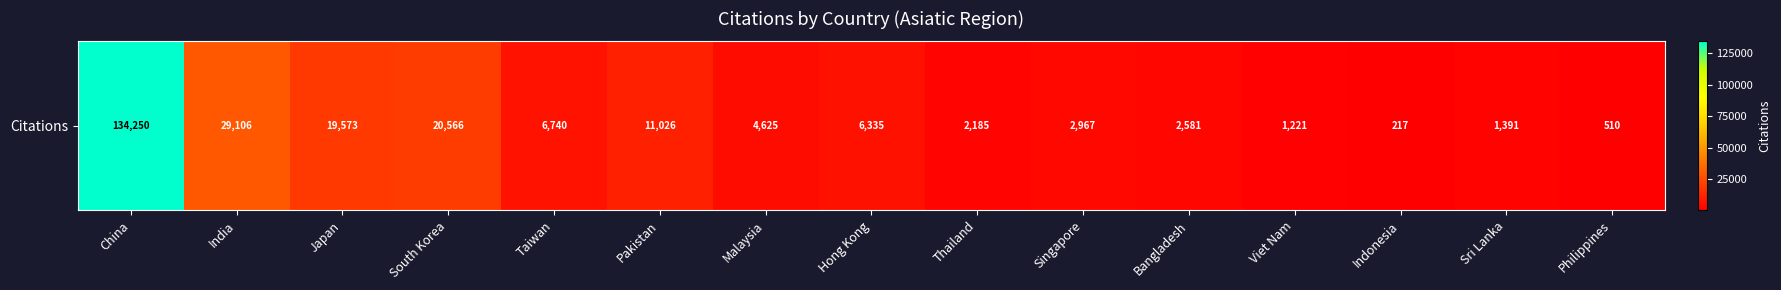

What is the difference between the values at Japan and South Korea?

993